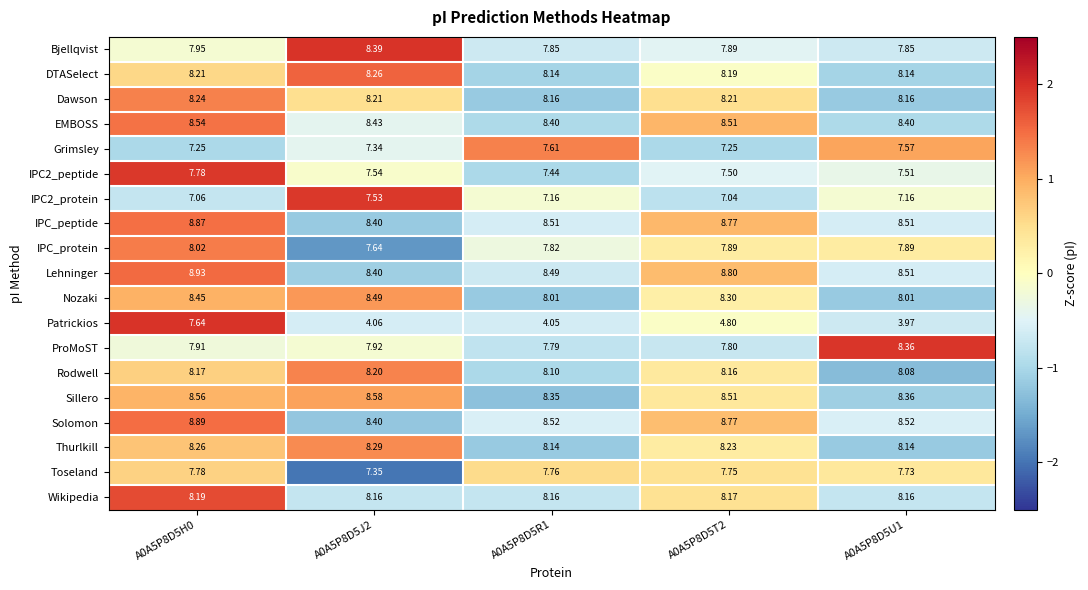

Between A0A5P8D5R1 and A0A5P8D5U1, which series saw the biggest shift?

ProMoST